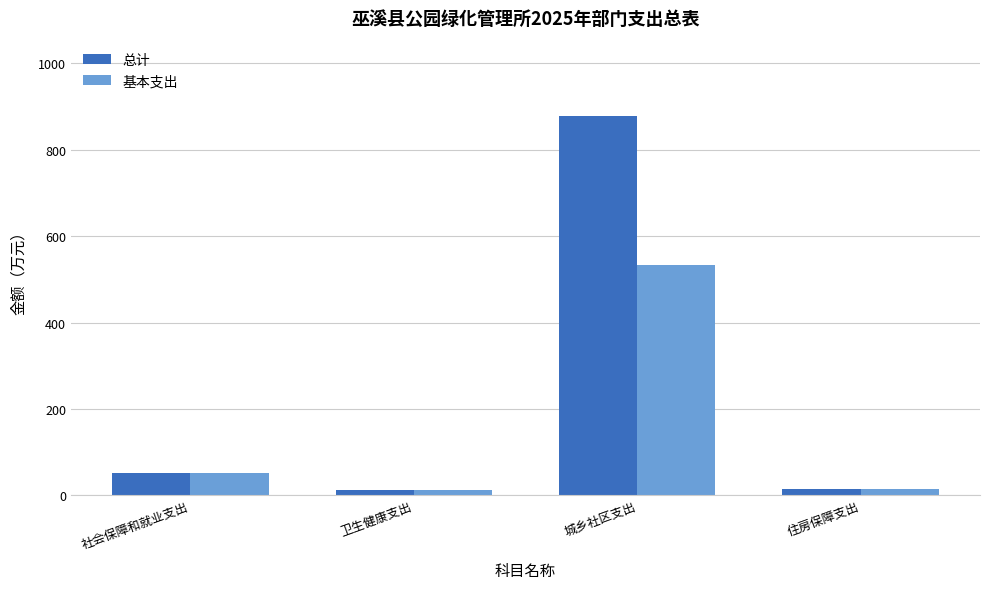

Is the value of 总计 at 住房保障支出 greater than the value of 基本支出 at 社会保障和就业支出?

No